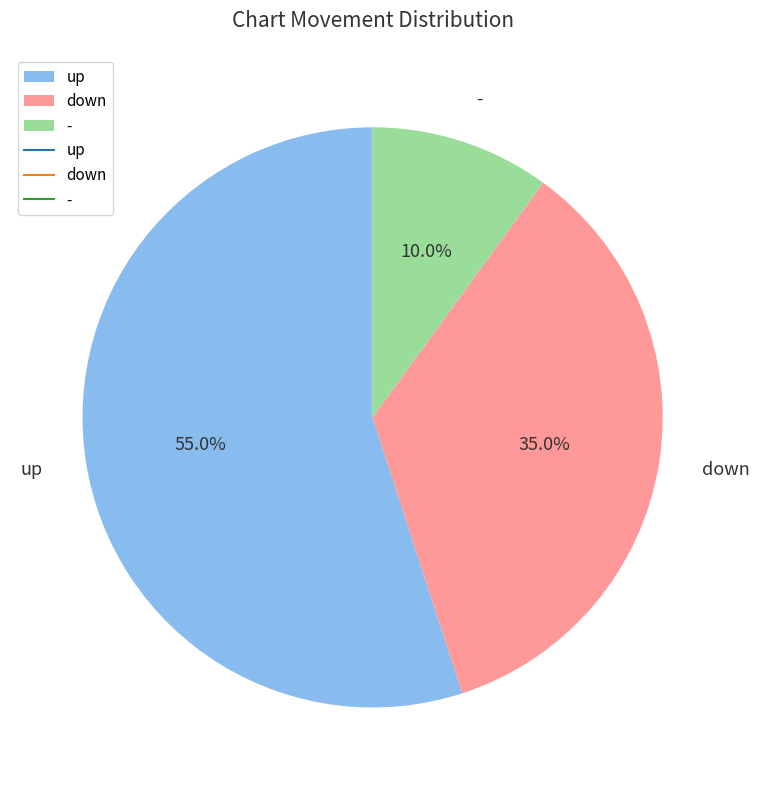

To the nearest percent, what is the combined percentage of - and up?

65%